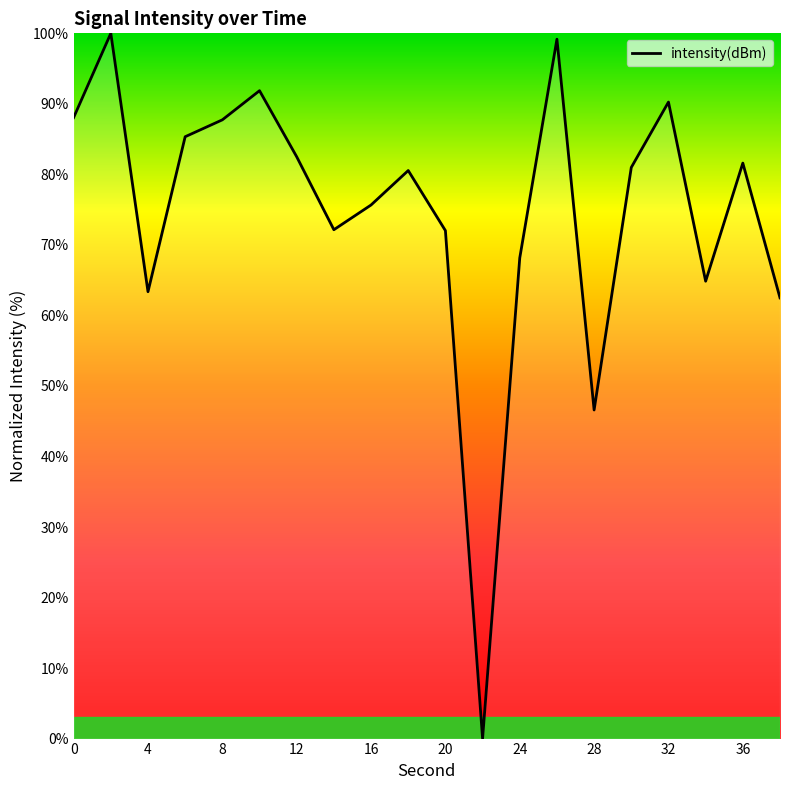

What is the difference between the maximum and minimum values?

100.0